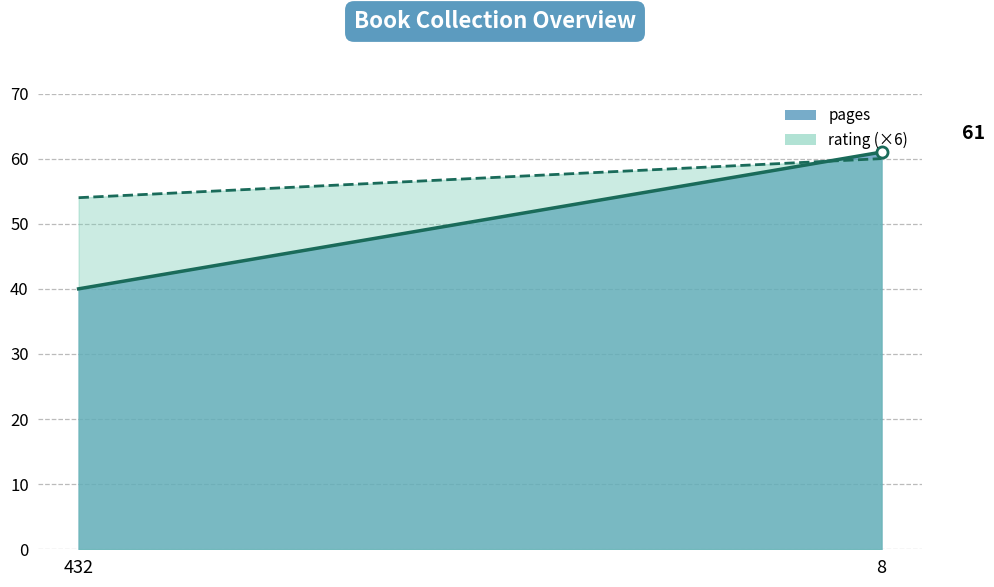

Rank the series by their maximum value, from highest to lowest.

pages_line, rating_line